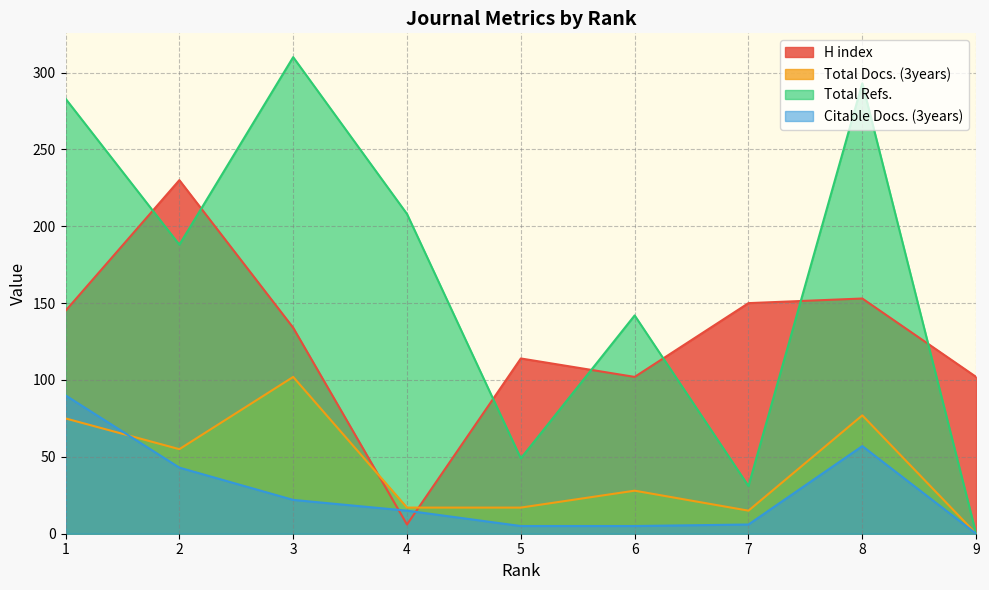

What is the difference between the H index values at 3 and 8?

19